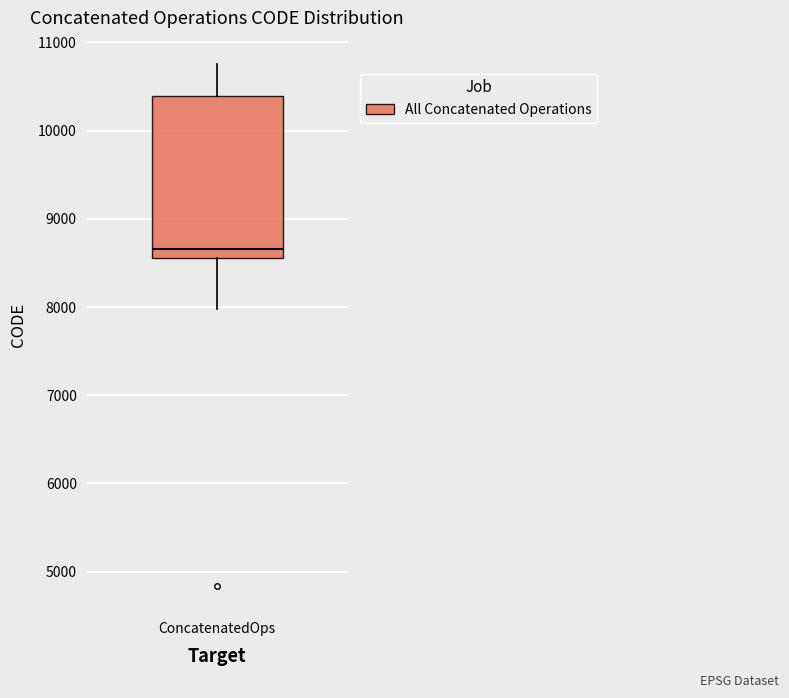

Where is the lower edge of the box for ConcatenatedOps on the y-axis? The values are not printed on the chart, so give them approximately, as read against the axis.

8600